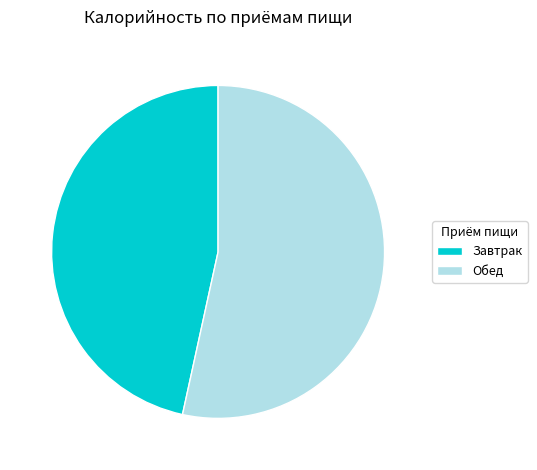

Between Обед and Завтрак, which is larger?

Обед